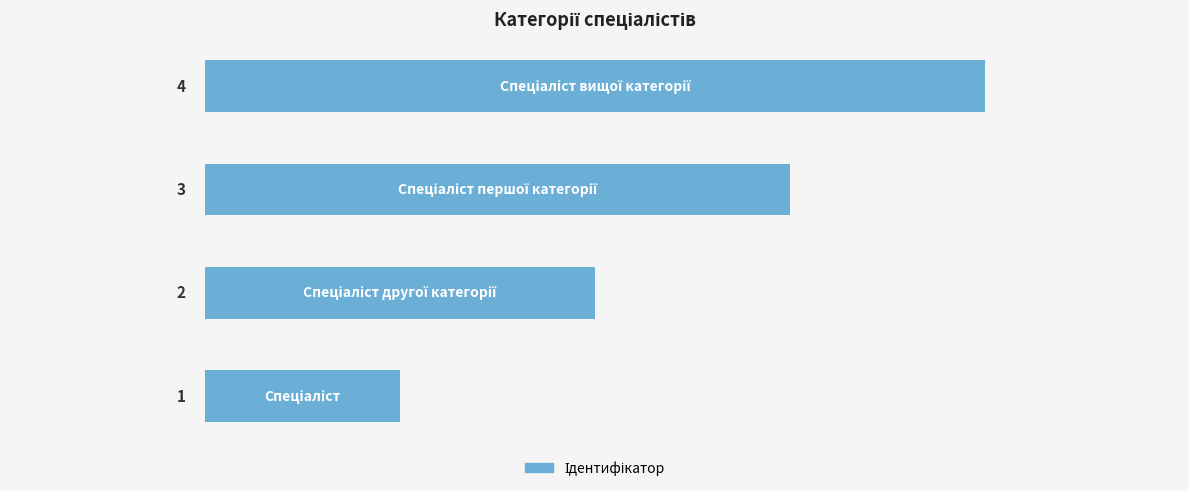

What is the difference between the maximum and second lowest values?

2